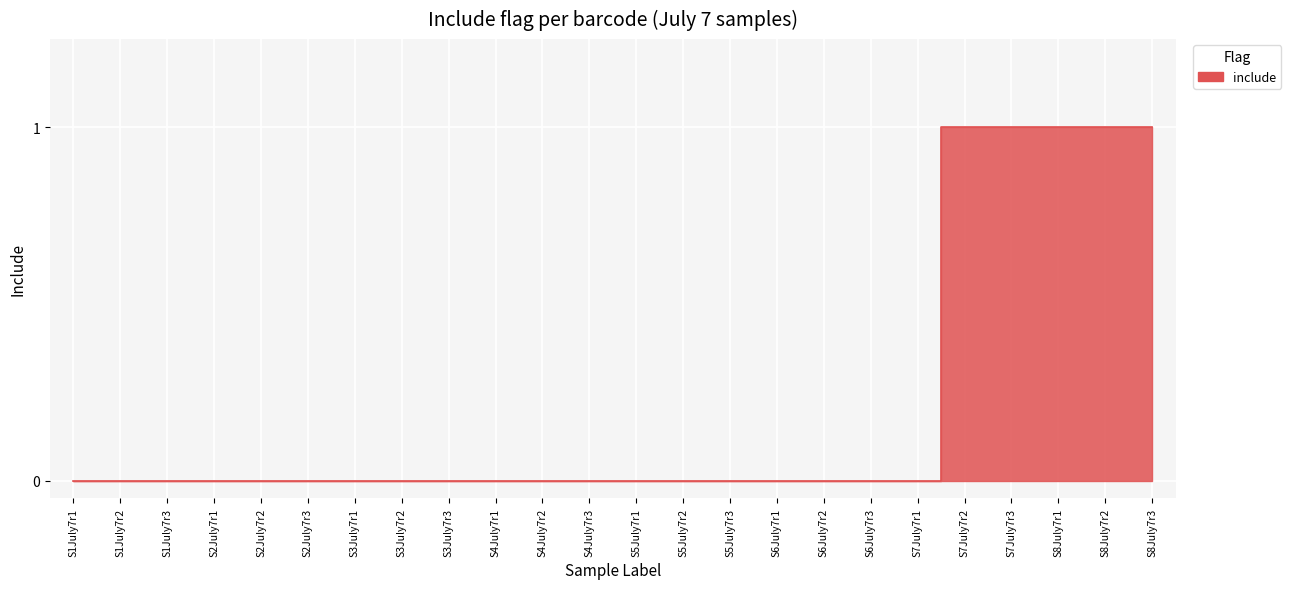

Reading right to left, what are all the values shown in this chart?

1	1	1	1	1	0	0	0	0	0	0	0	0	0	0	0	0	0	0	0	0	0	0	0